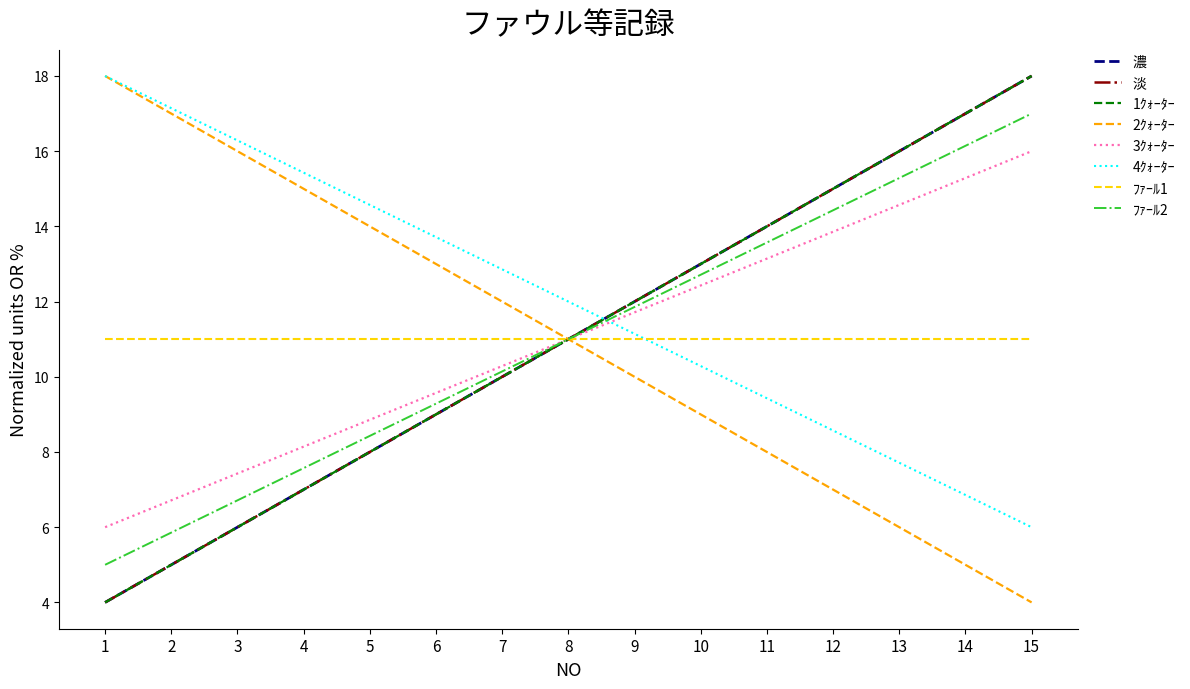

Where is 淡 nearest to the value 11?

8